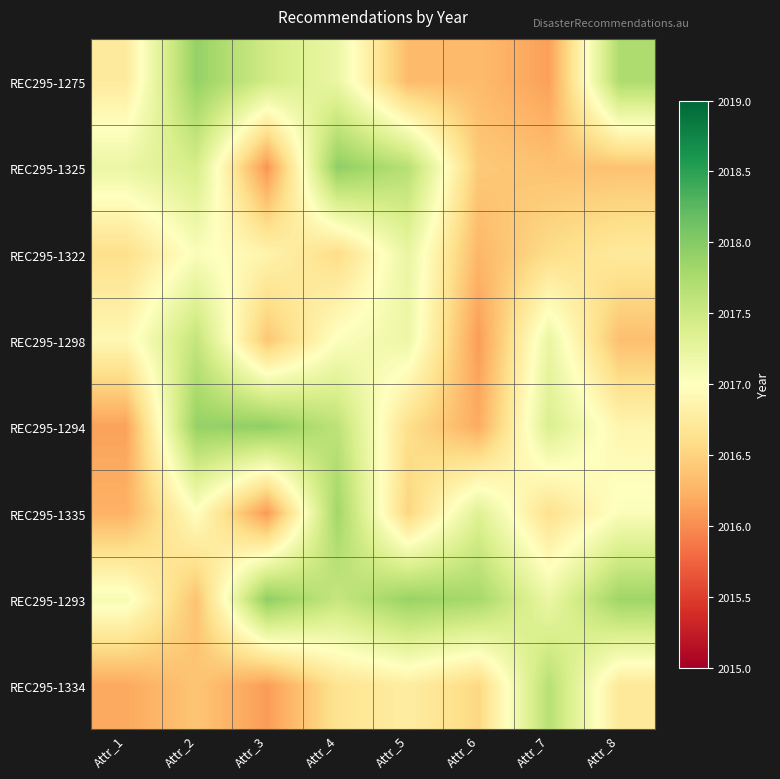

List the series in order of their peak value, lowest first.

REC295-1322, REC295-1298, REC295-1334, REC295-1335, REC295-1275, REC295-1294, REC295-1293, REC295-1325